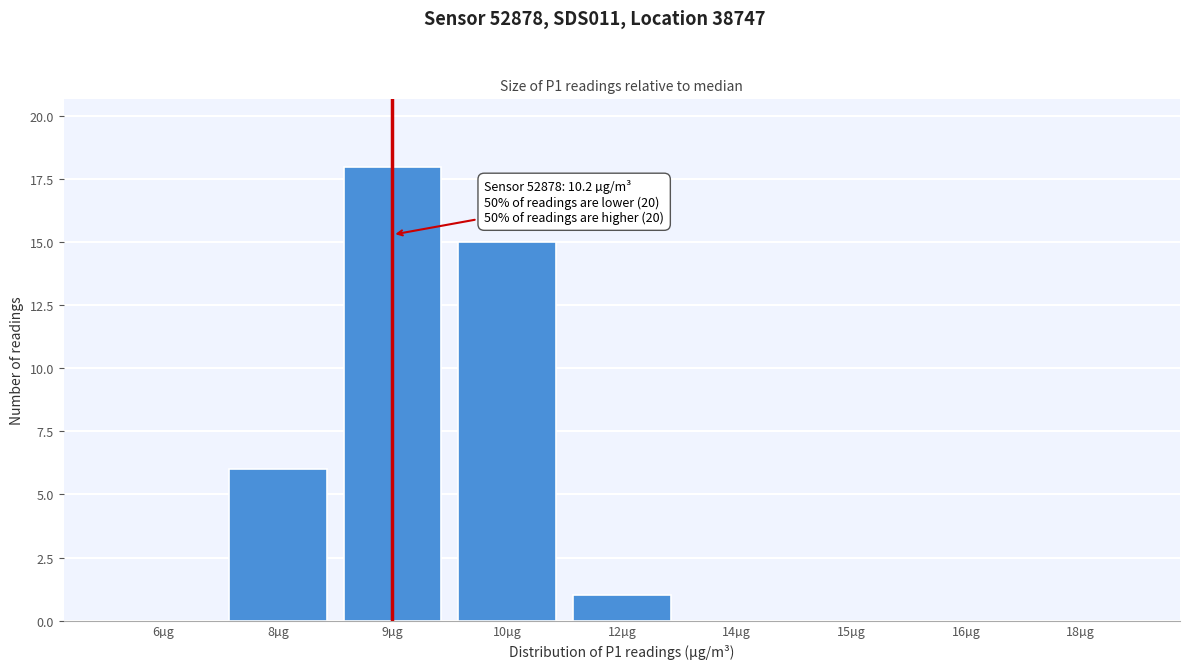

Reading left to right, what are all the values shown in this chart?

6µg=0	8µg=6	9µg=18	10µg=15	12µg=1	14µg=0	15µg=0	16µg=0	18µg=0